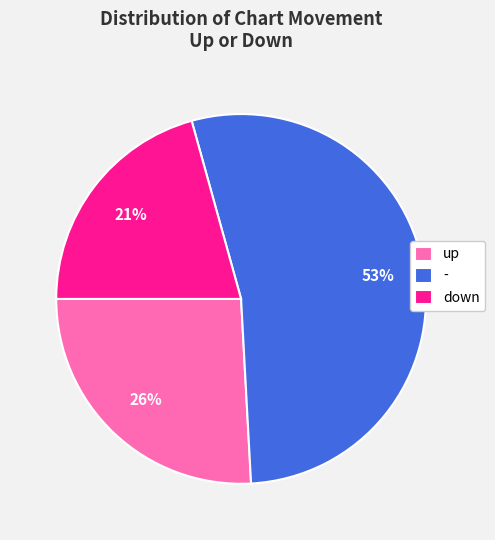

Combined, do - and up account for over 50%?

Yes